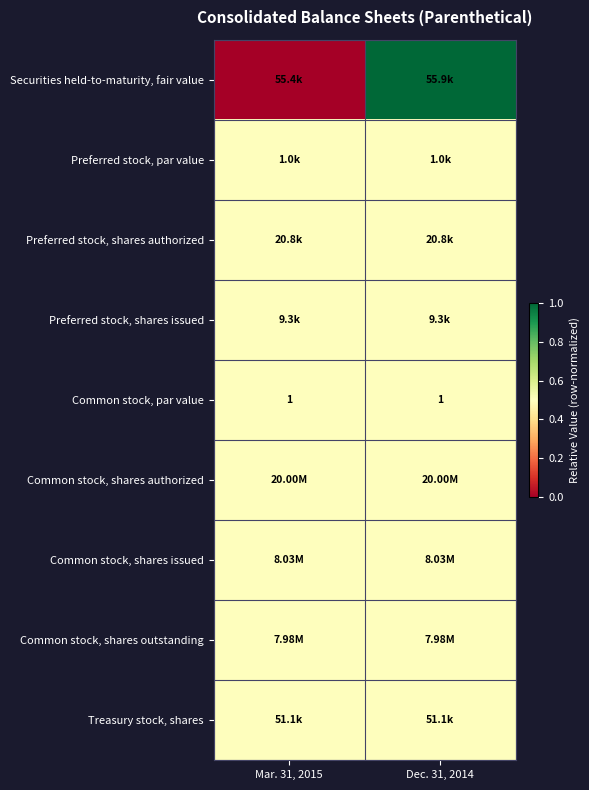

How many categories are shown in the chart?

2